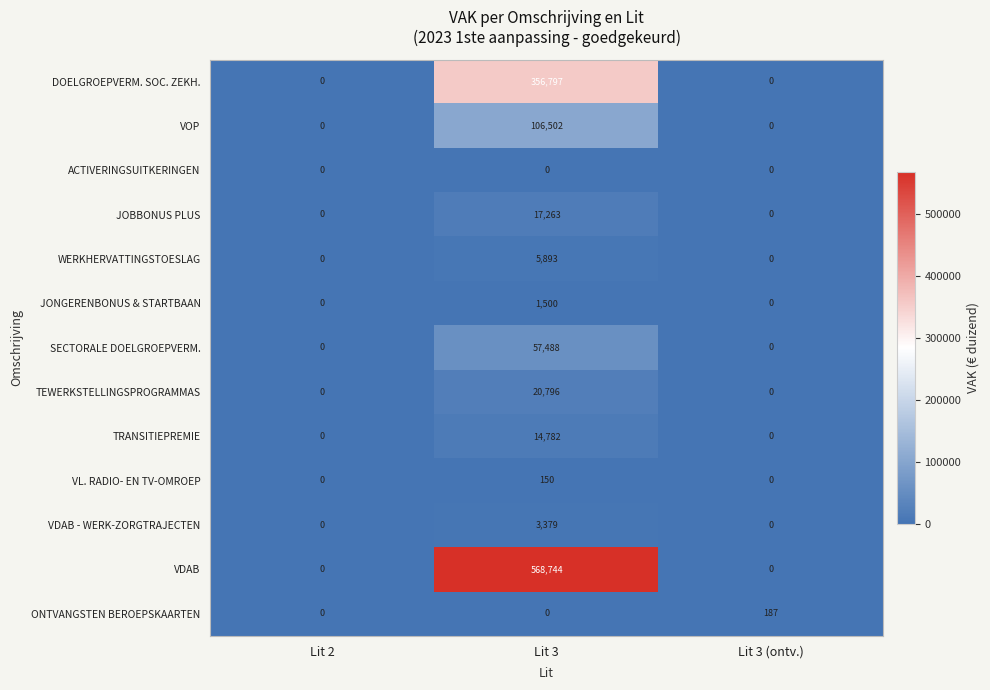

The JONGERENBONUS & STARTBAAN series shows 0 at Lit 3 (ontv.). True or false?

True